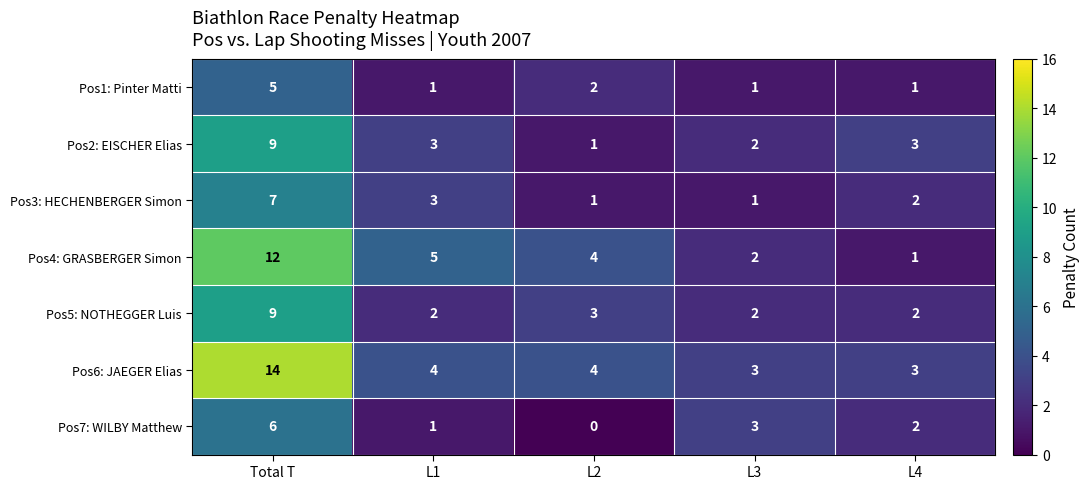

Which series changed the most between Total T and L2?

Pos6: JAEGER Elias